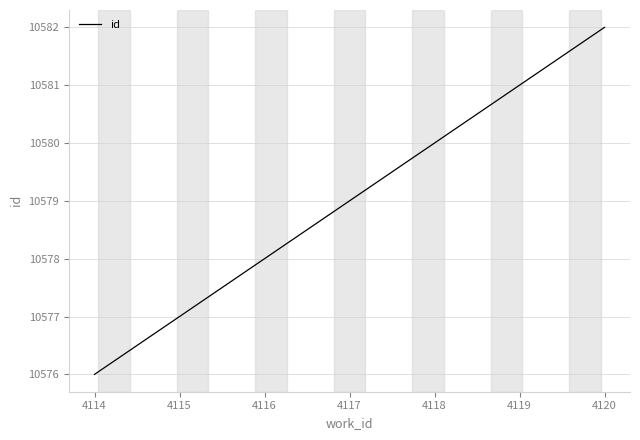

What is the maximum value shown in the chart?

10582